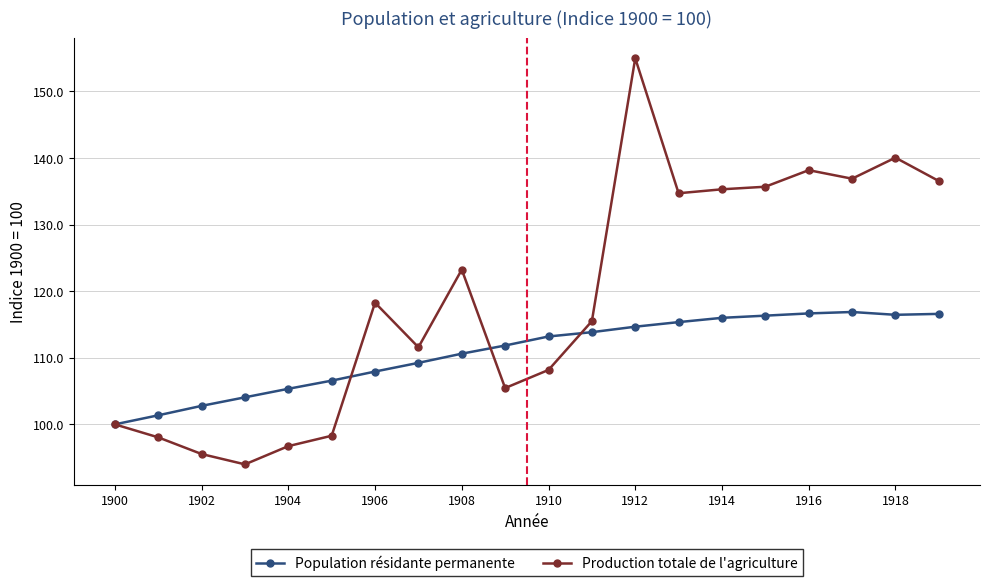

What is the highest value of the Population résidante permanente series?

116.9